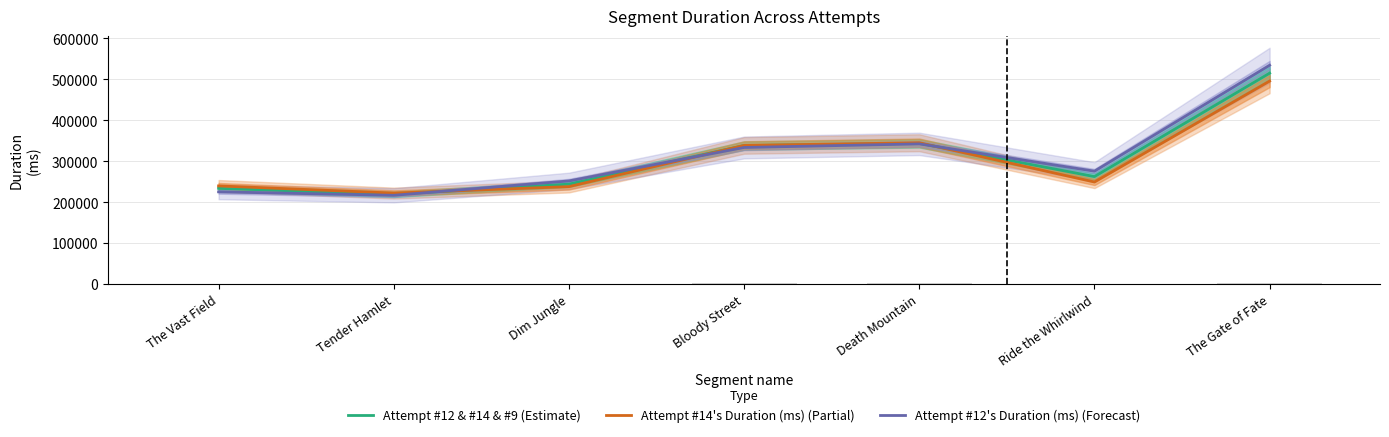

What is the difference between the maximum and minimum values in the Attempt #12 & #14 & #9 (Estimate) series?

295855.2